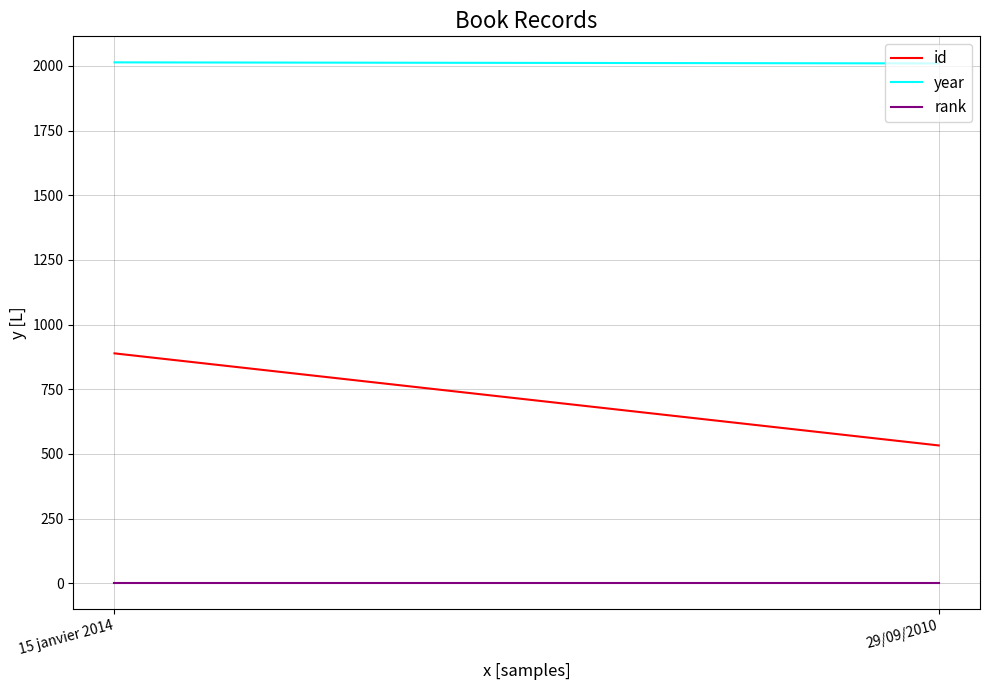

What is the sum of the rank values at 29/09/2010 and 15 janvier 2014?

2